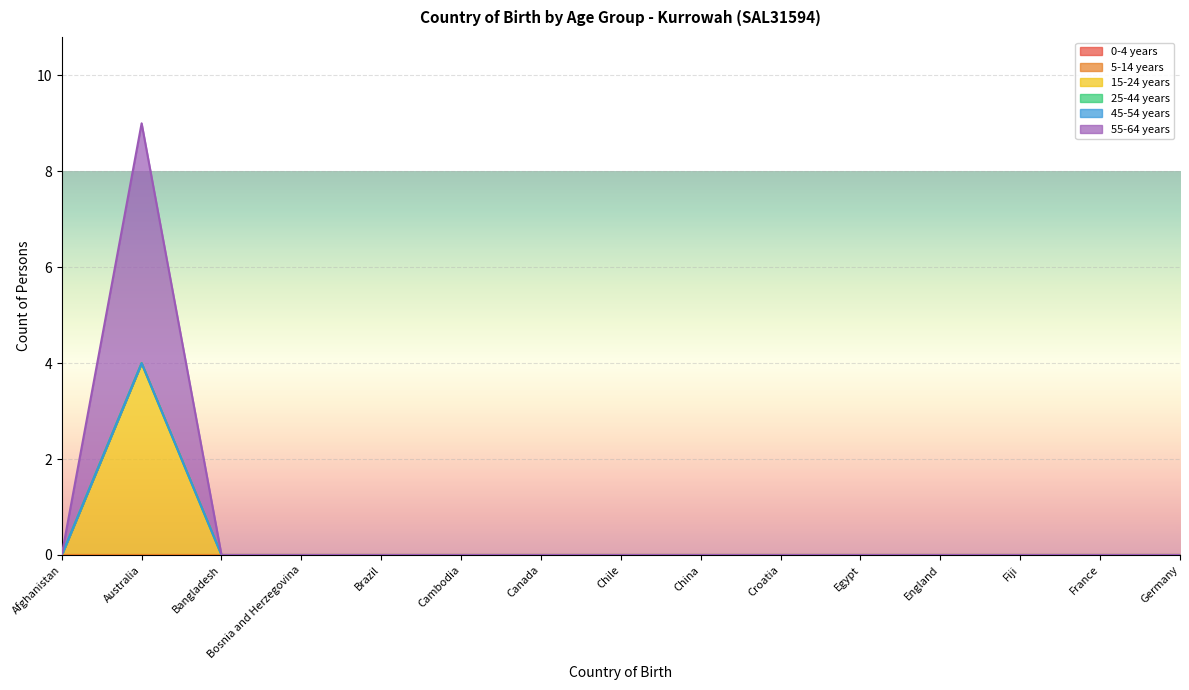

At which label is 0-4 years closest to 0?

Afghanistan